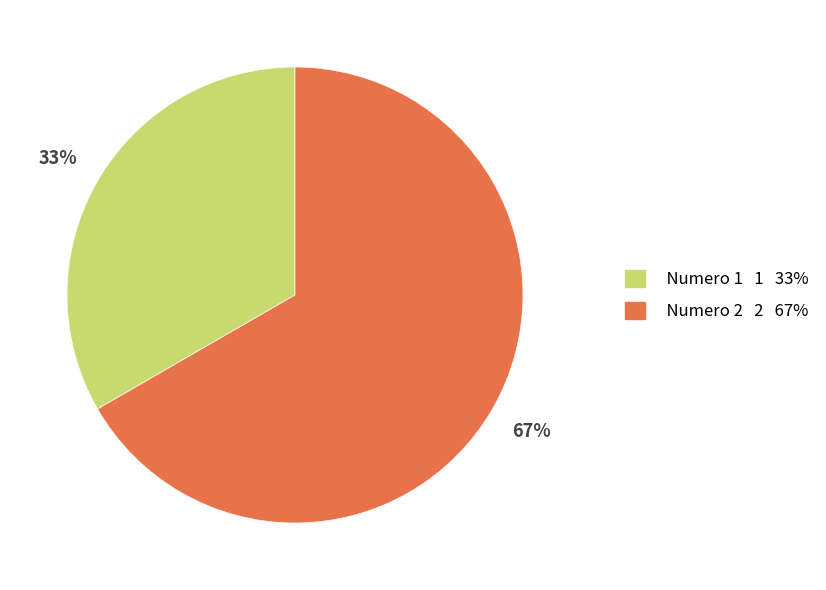

To the nearest percent, what is the average slice percentage?

50%